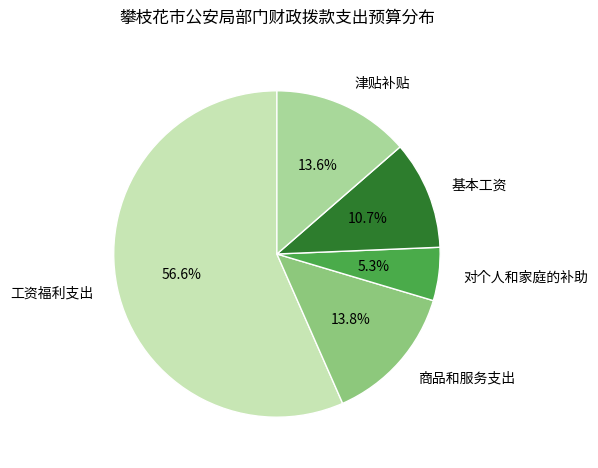

What is the largest slice in the pie chart?

工资福利支出